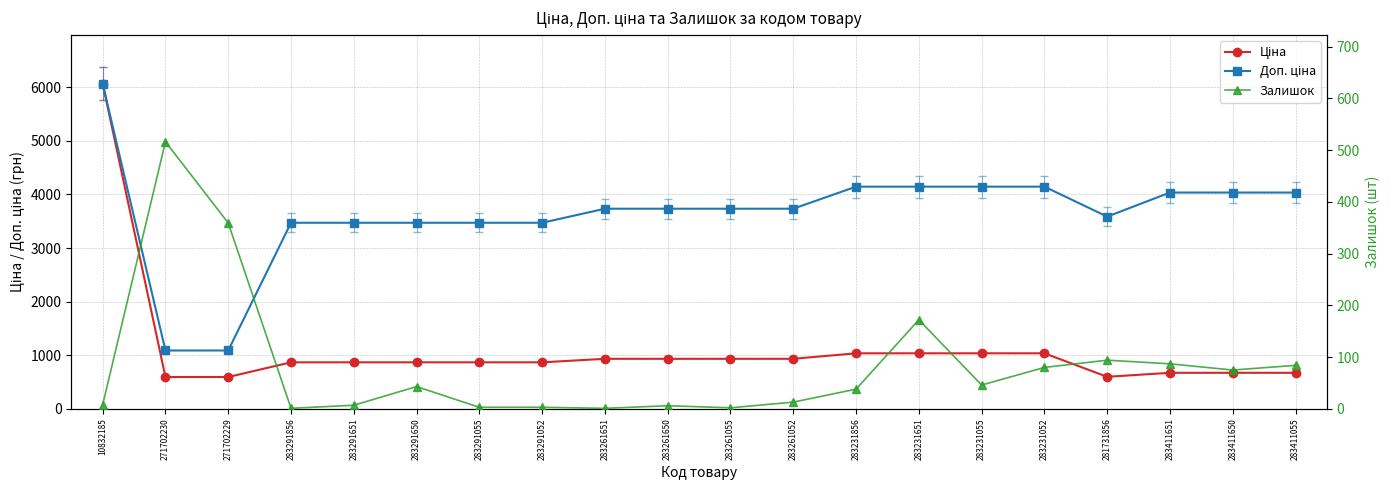

At which category is the sum across all series the highest?

10832185